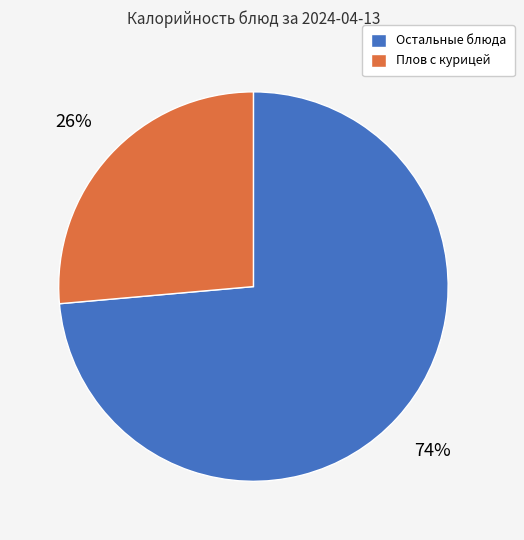

To the nearest percent, what is the average slice percentage?

50%